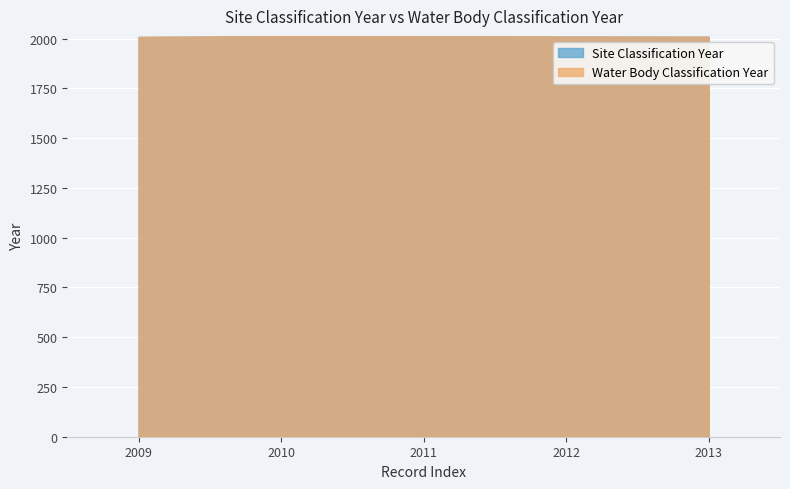

At how many categories does at least one series exceed 2010?

3